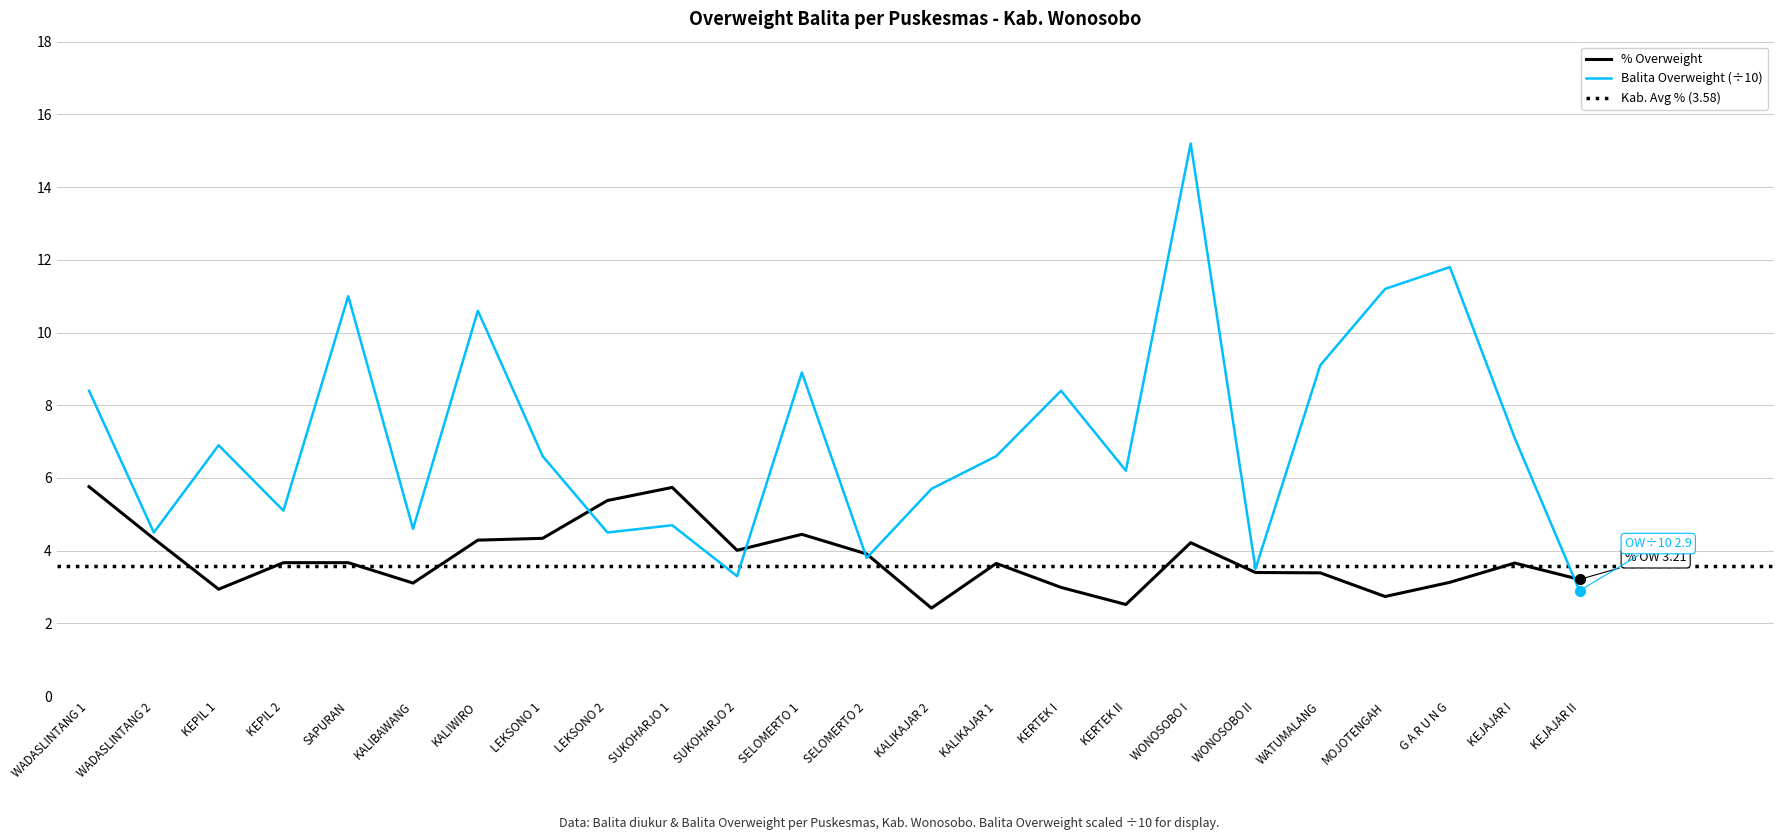

What position from the right is KEJAJAR I?

2